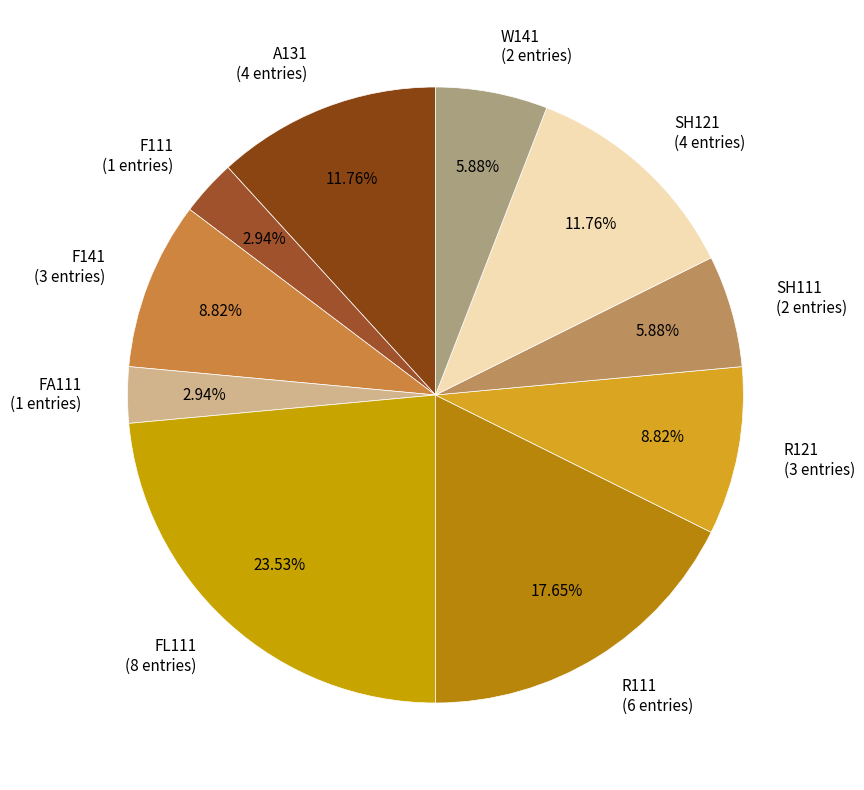

Combined, what portion of the pie is W141 and F141?

14.7%